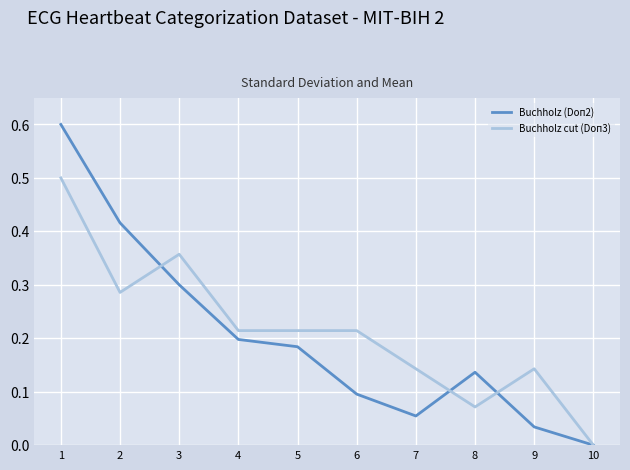

Which series changed the most between 3 and 10?

Buchholz cut (Doп3)